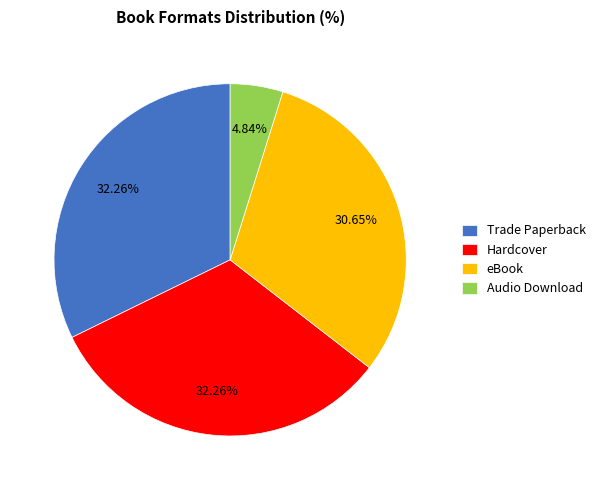

How many slices are in this pie chart?

4